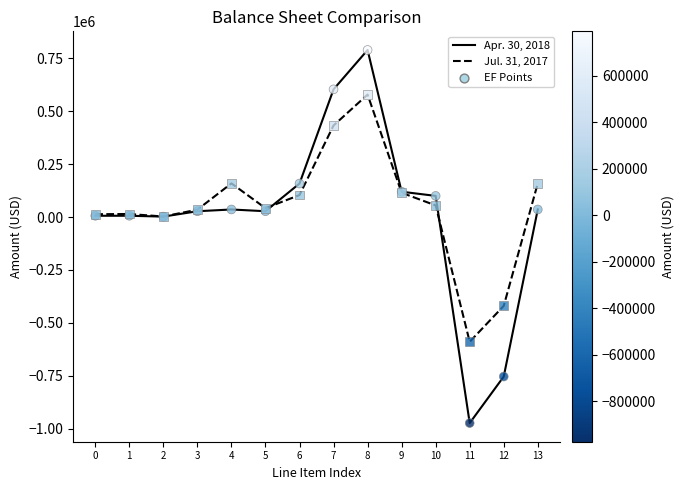

What is the smallest value displayed?

-973978